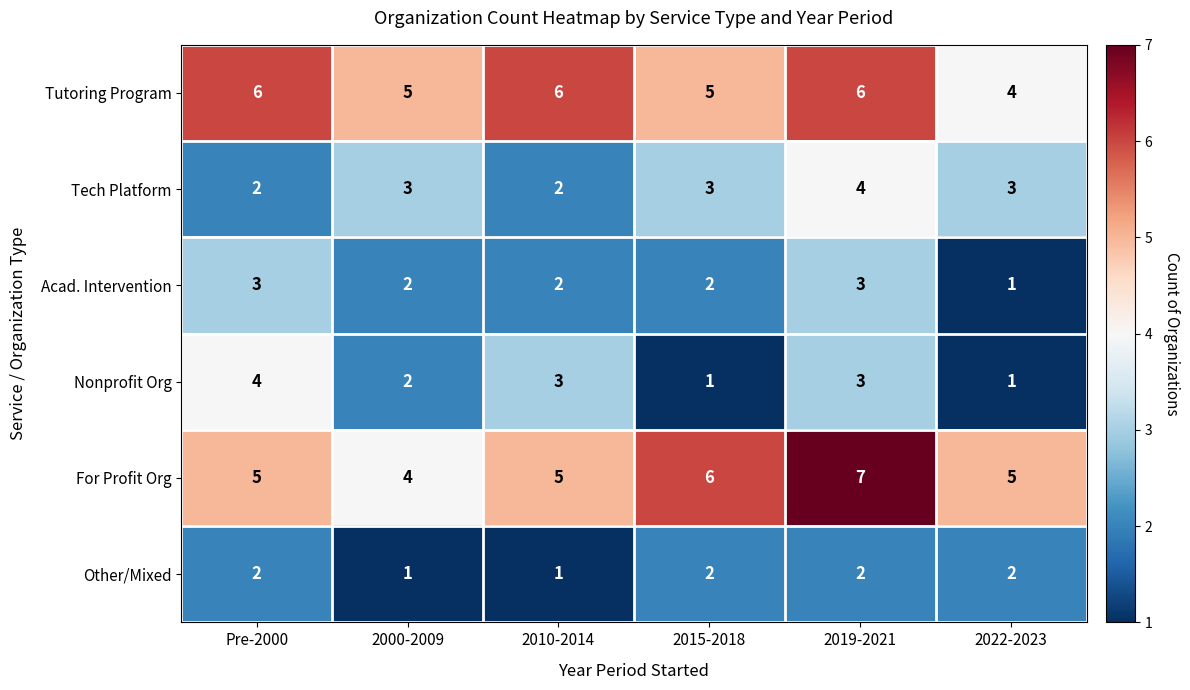

Is it true that Other/Mixed equals 3 at Pre-2000?

False